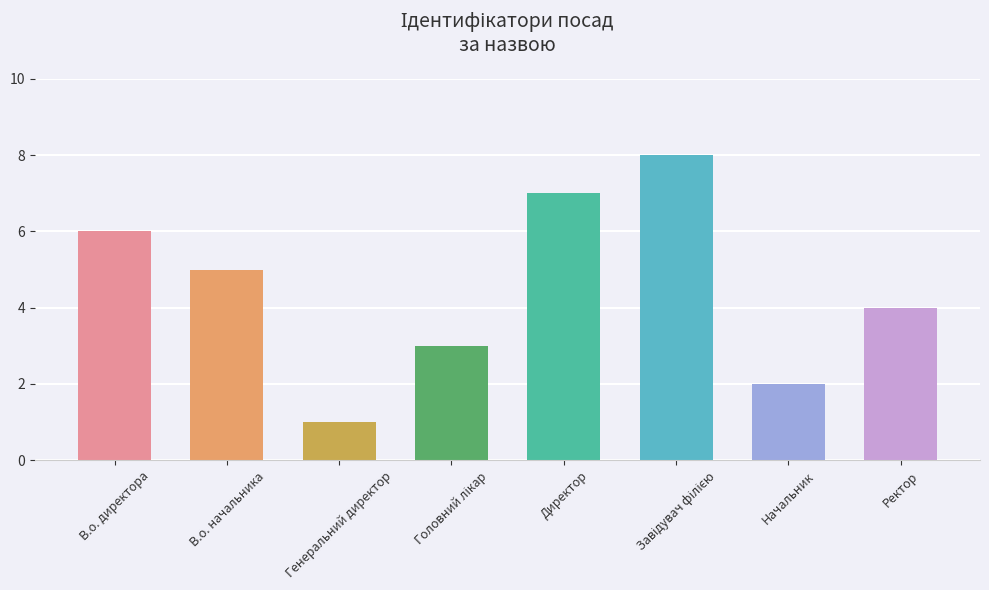

What is the label of the 3rd bar from the left?

Генеральний директор